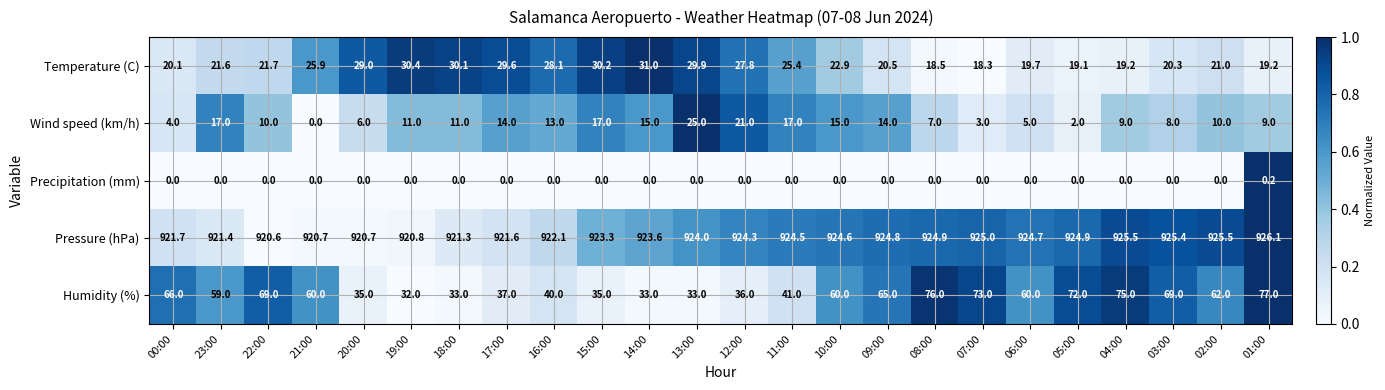

What is the total value across all series at 10:00?

1022.5